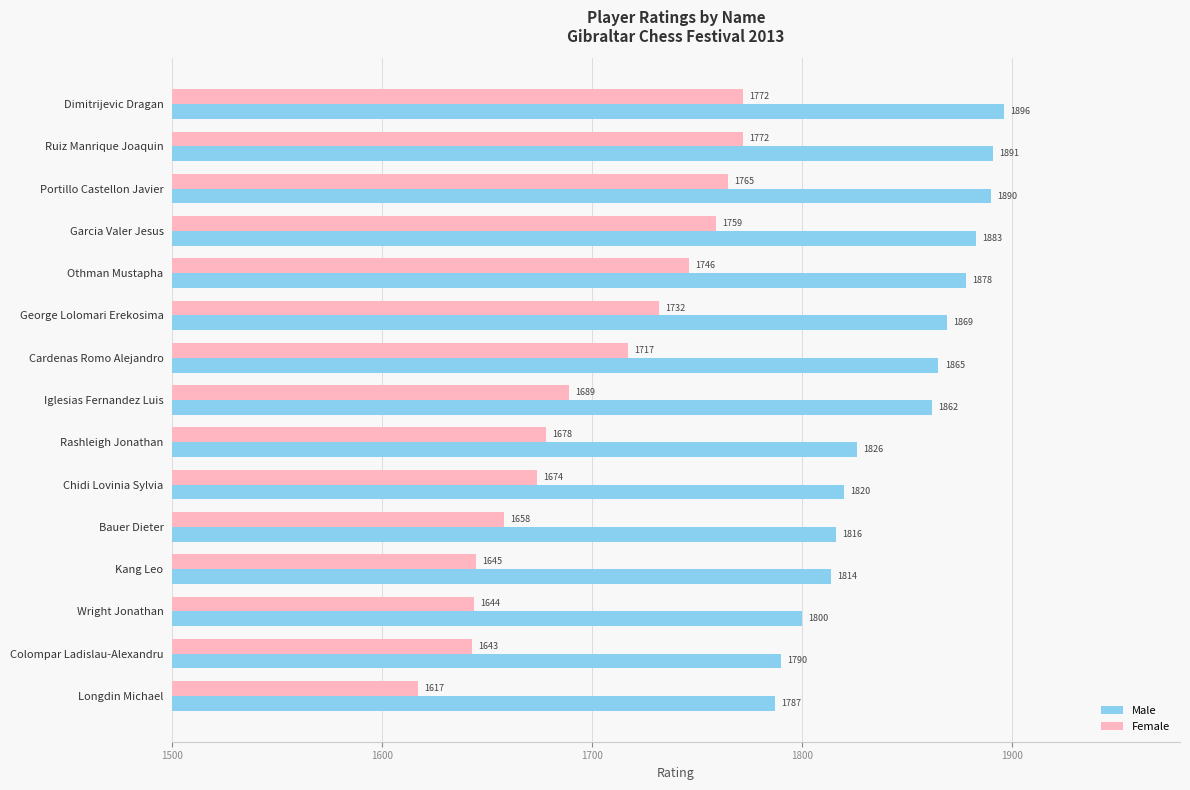

How many distinct data groups are displayed?

2